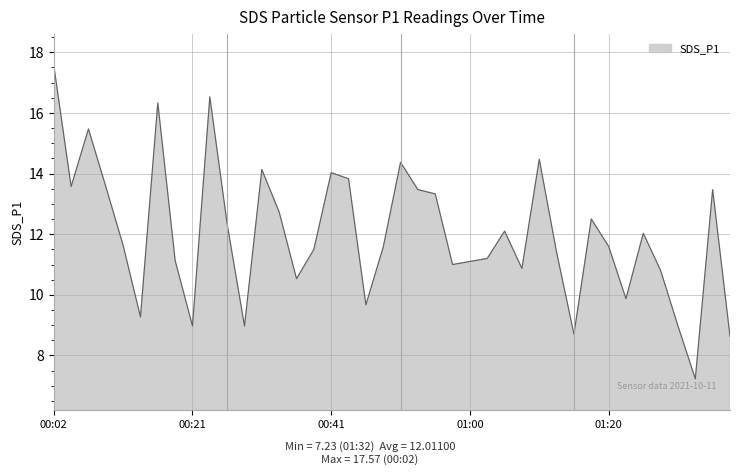

What is the greatest value displayed?

17.6